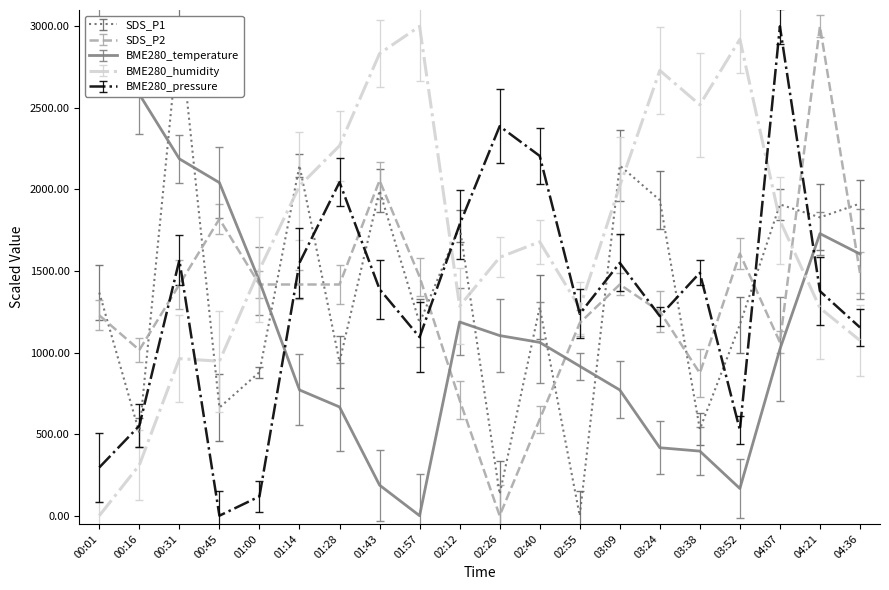

How many times do BME280_temperature and BME280_pressure cross each other?

2